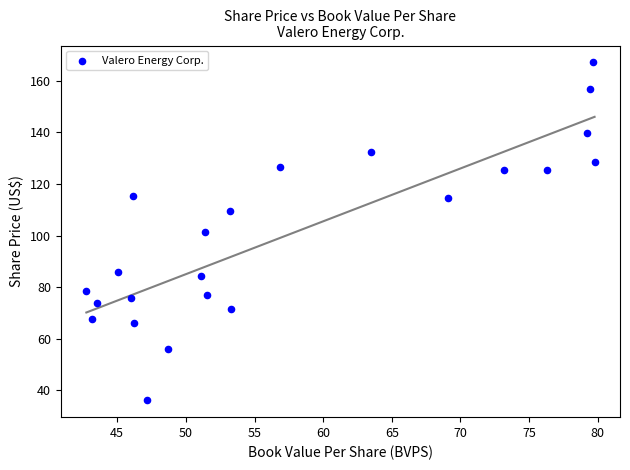

What is the range of X values (max minus min)?

37.0